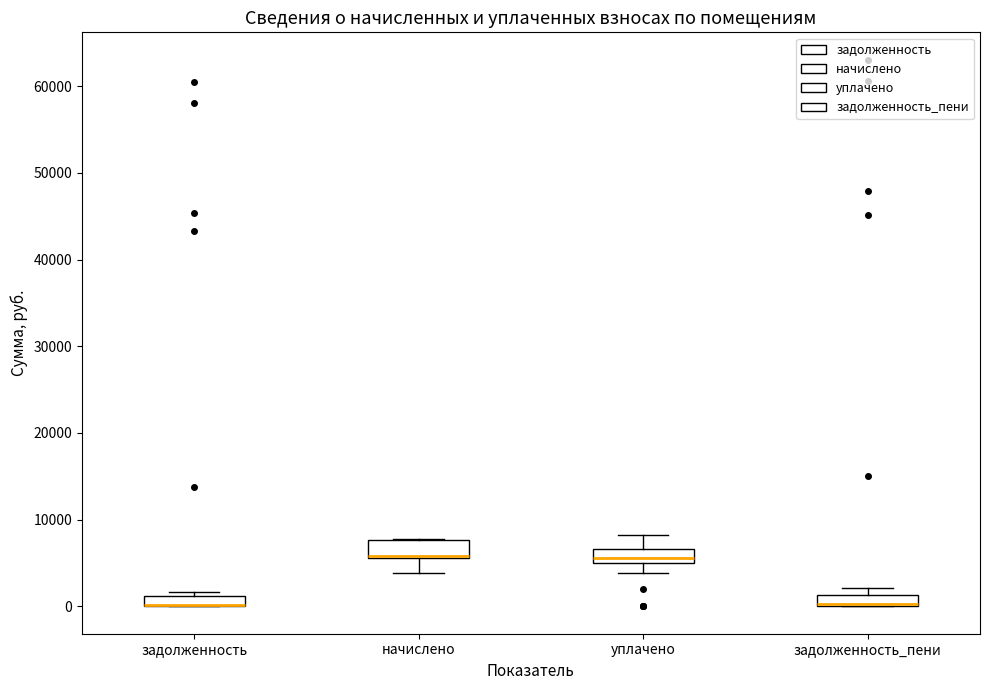

Where is the upper edge of the box for уплачено on the y-axis? The values are not printed on the chart, so give them approximately, as read against the axis.

7000